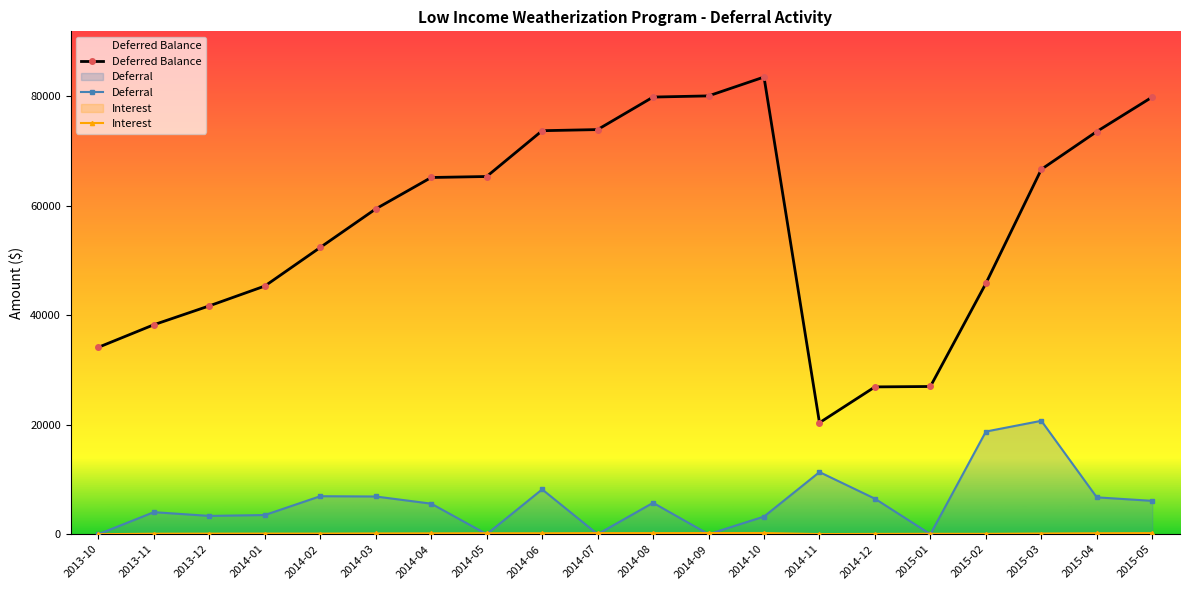

What is the total value across all series at 2014-06?

82031.8